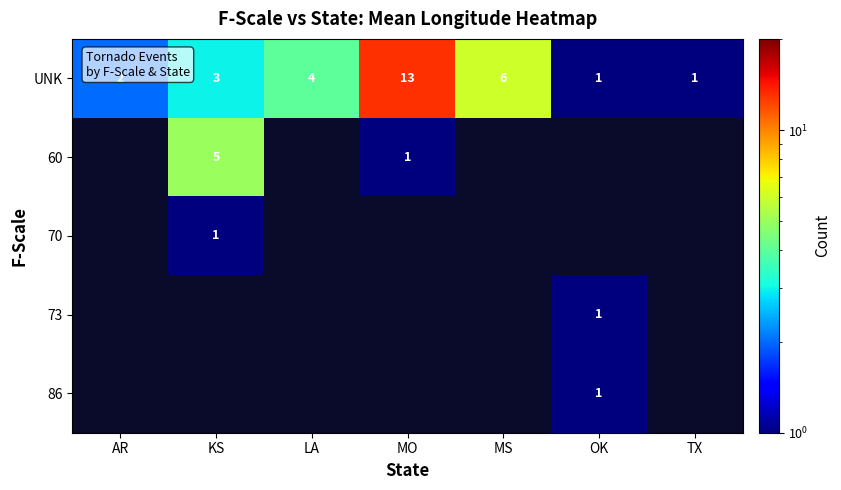

The value of UNK at TX is 0. True or false?

False